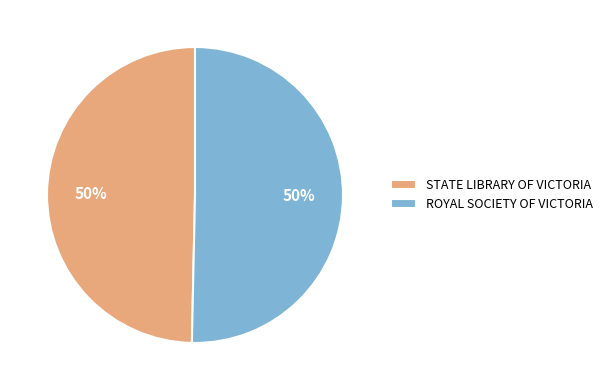

To the nearest percent, what percentage of the pie is ROYAL SOCIETY OF VICTORIA?

50%